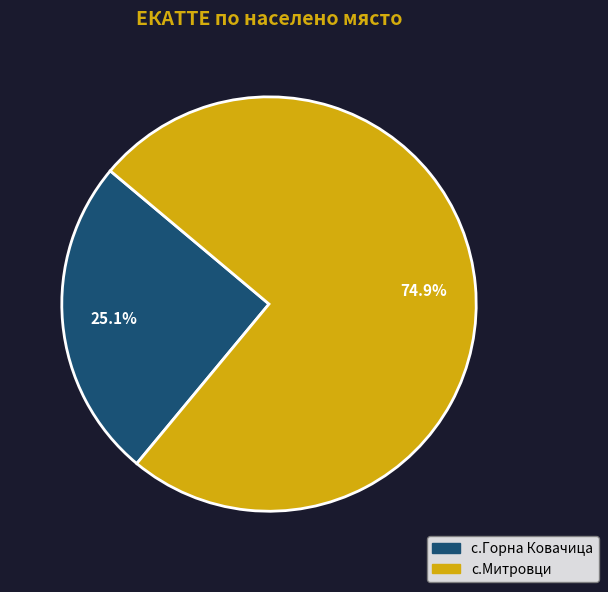

What is the total percentage of с.Горна Ковачица and с.Митровци?

100.0%